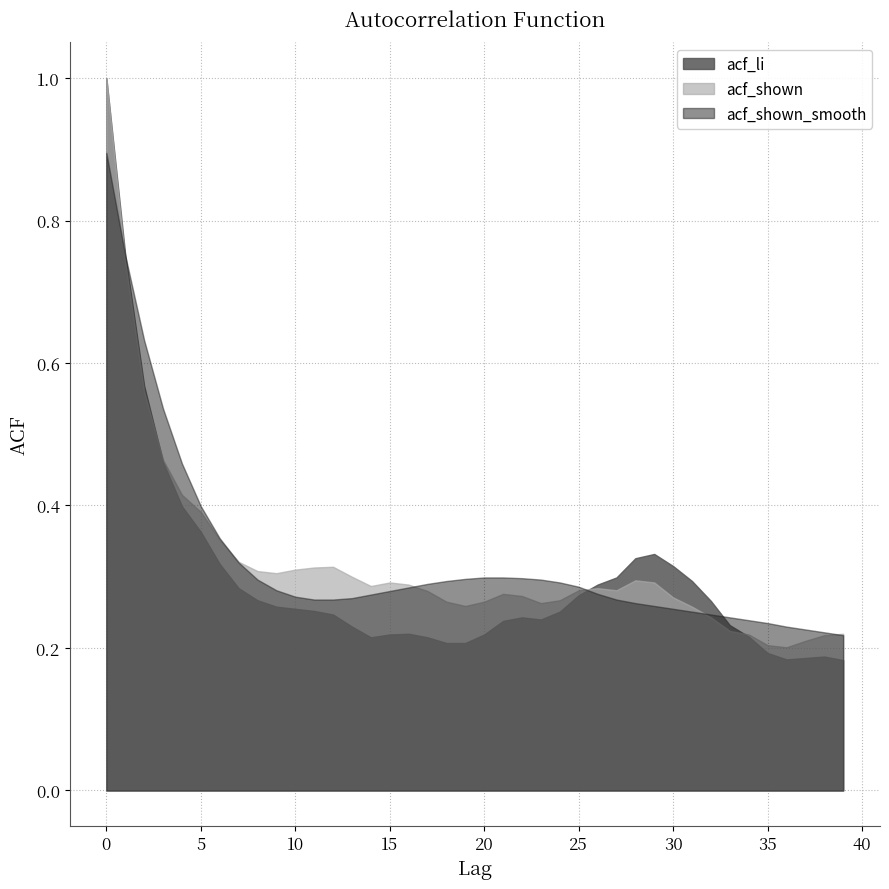

List the series in order of their peak value, highest first.

acf_li, acf_shown, acf_shown_smooth